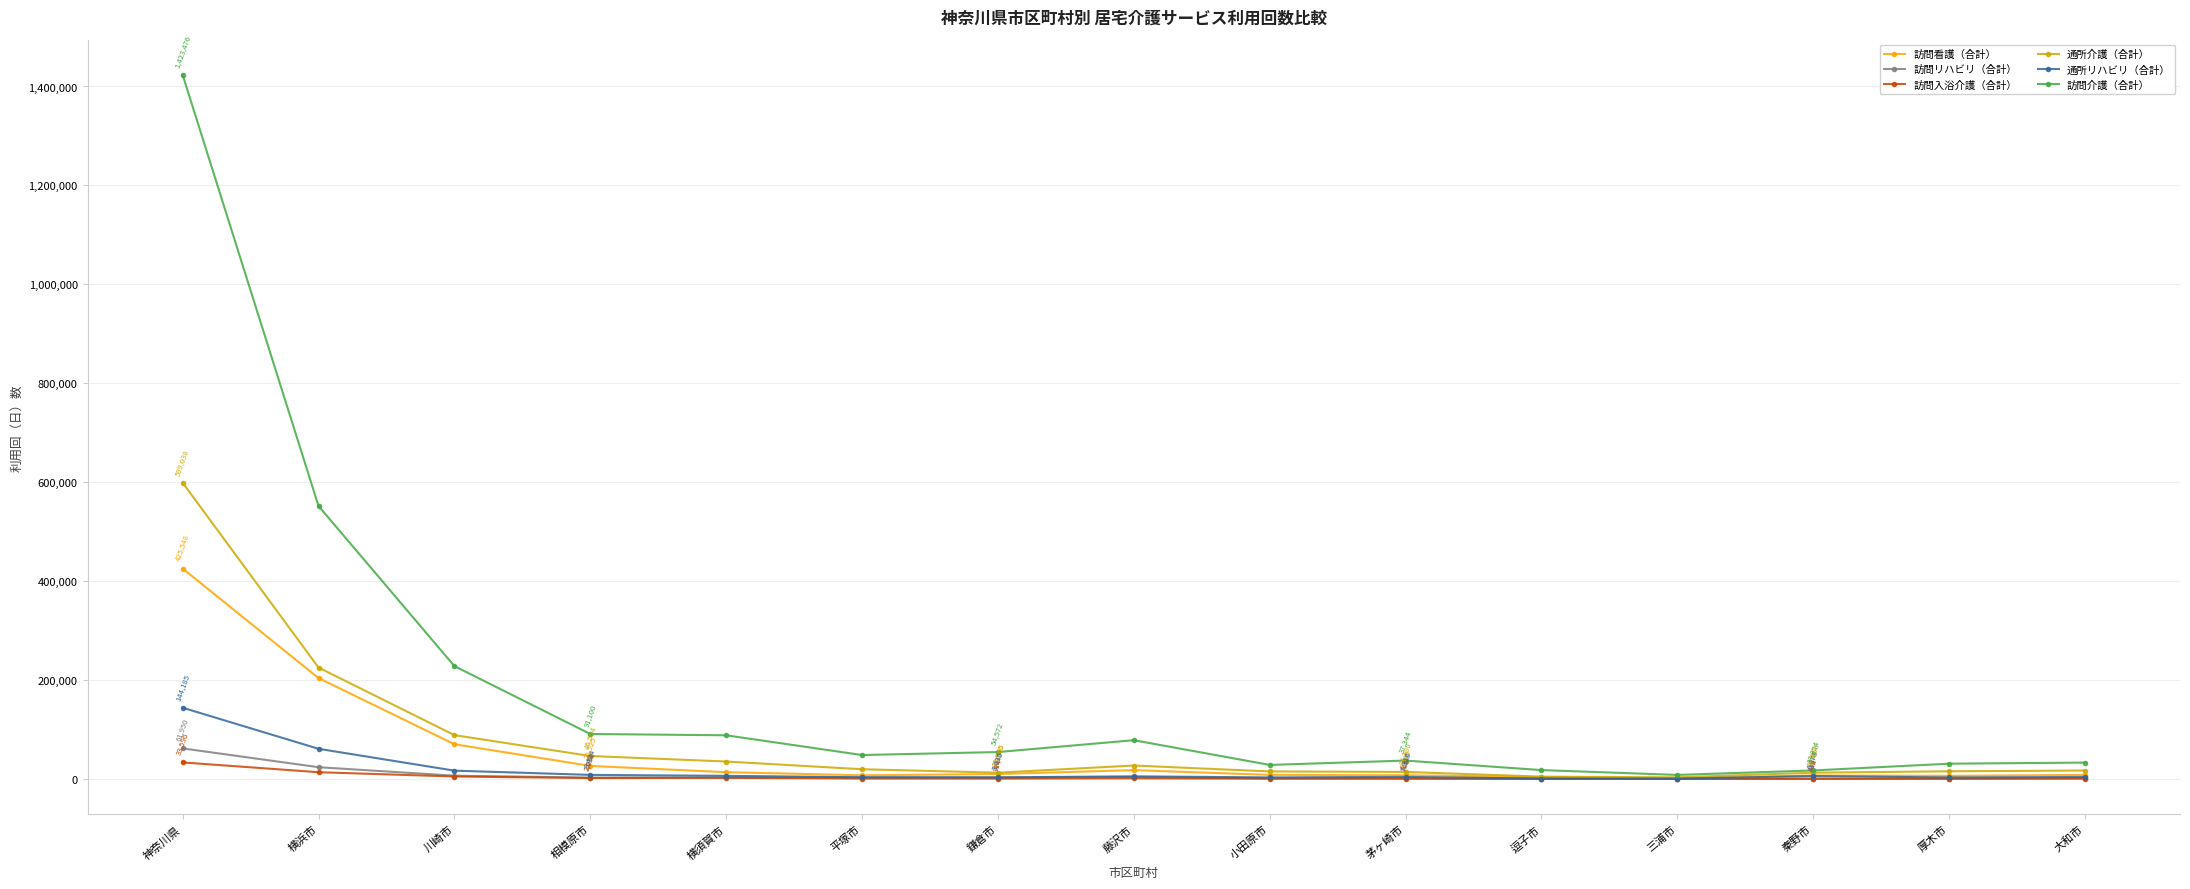

True or false: 通所リハビリ（合計） has more than 0 interior local peaks.

True